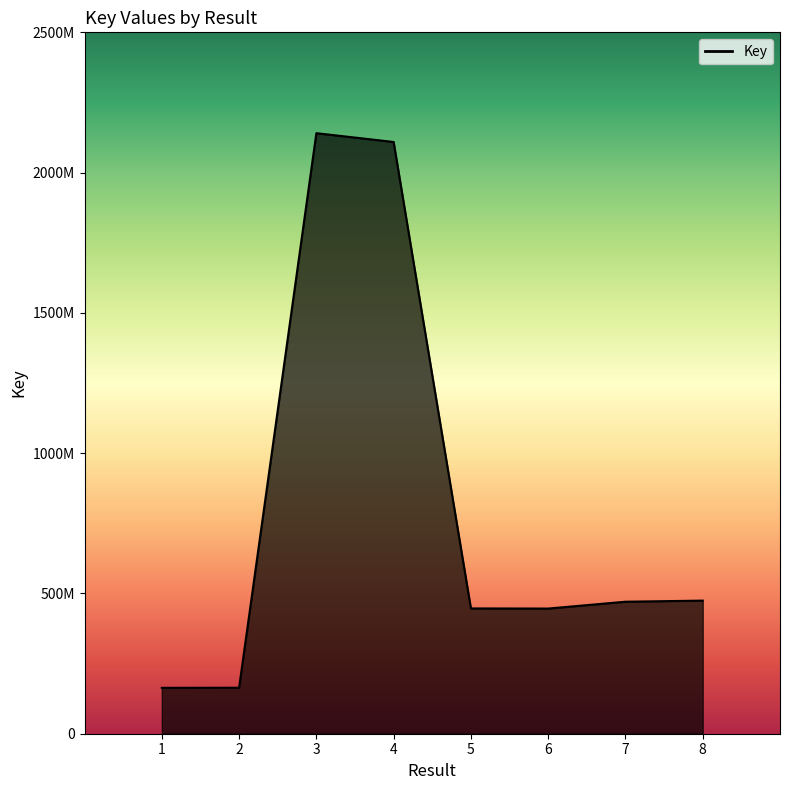

Does the chart have visible grid lines?

No